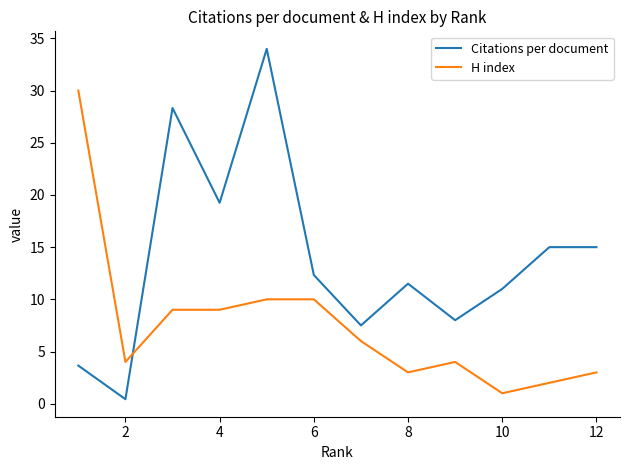

Which series has the largest total across all categories?

Citations per document